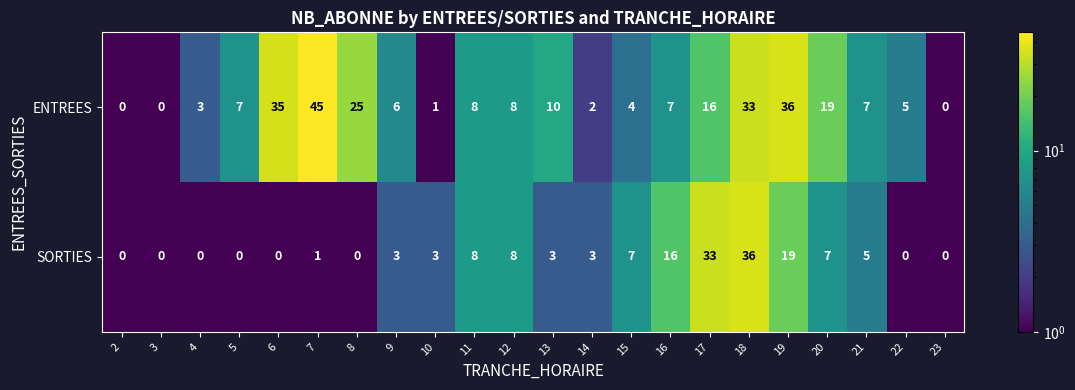

Which category has the highest value in the ENTREES series?

7